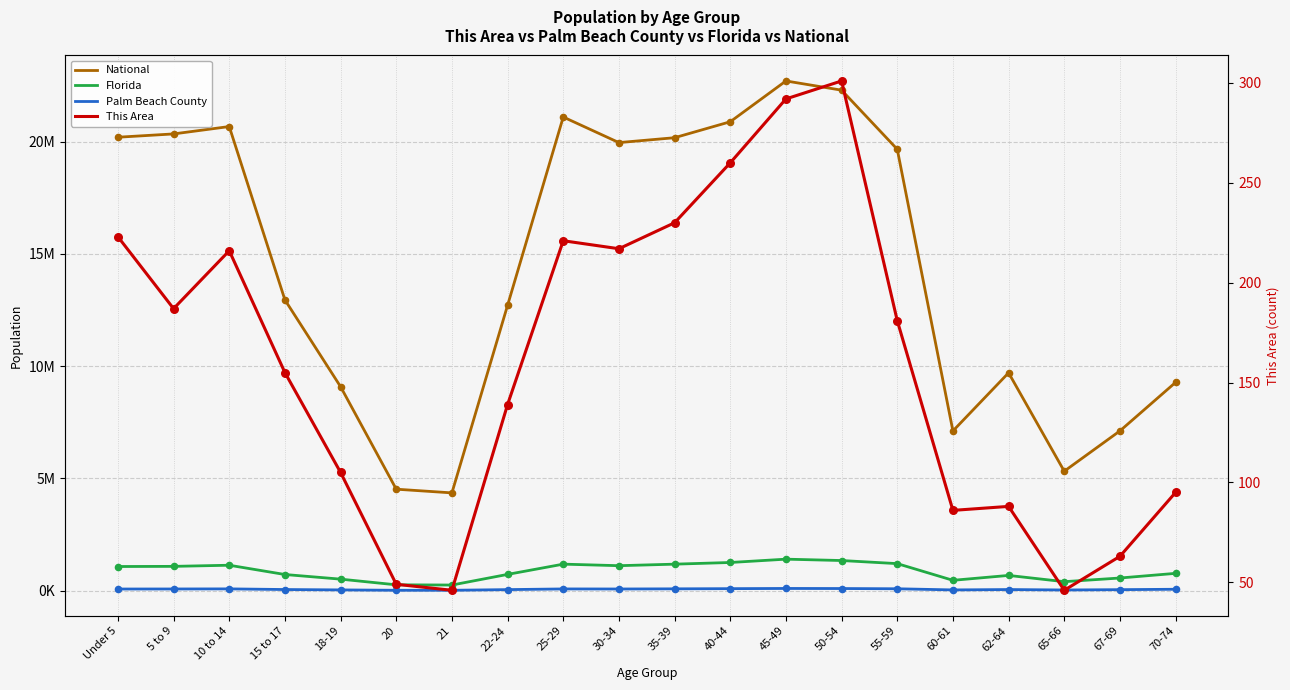

Which series reaches the maximum Y coordinate?

National